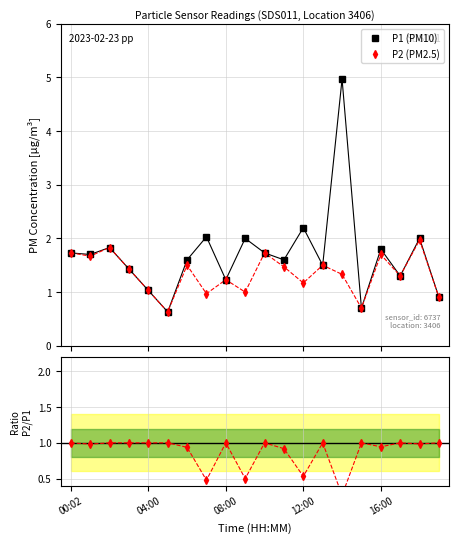

At which label does P1 (PM10) reach its minimum?

5